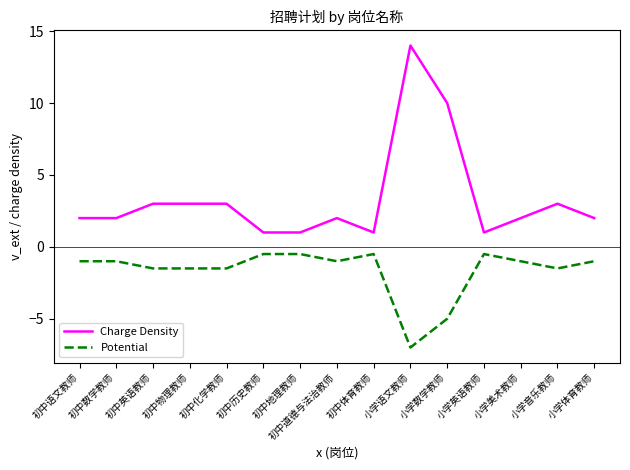

Reading left to right, transcribe all the data shown in this chart.

Charge Density: 初中语文教师=2.0	初中数学教师=2.0	初中英语教师=3.0	初中物理教师=3.0	初中化学教师=3.0	初中历史教师=1.0	初中地理教师=1.0	初中道德与法治教师=2.0	初中体育教师=1.0	小学语文教师=14.0	小学数学教师=10.0	小学英语教师=1.0	小学美术教师=2.0	小学音乐教师=3.0	小学体育教师=2.0
Potential: 初中语文教师=-1.0	初中数学教师=-1.0	初中英语教师=-1.5	初中物理教师=-1.5	初中化学教师=-1.5	初中历史教师=-0.5	初中地理教师=-0.5	初中道德与法治教师=-1.0	初中体育教师=-0.5	小学语文教师=-7.0	小学数学教师=-5.0	小学英语教师=-0.5	小学美术教师=-1.0	小学音乐教师=-1.5	小学体育教师=-1.0